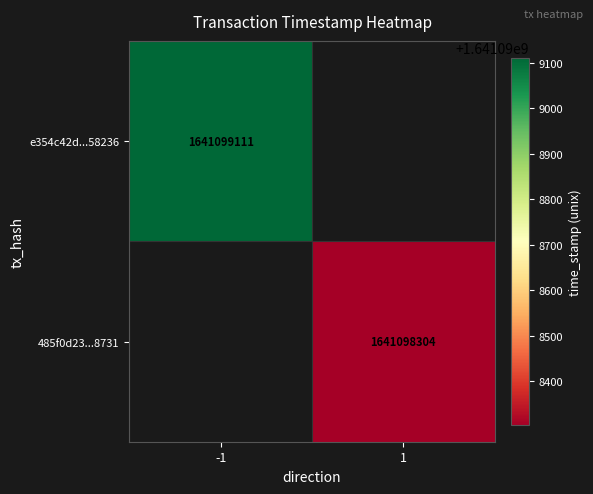

The value of e354c42d92c75e48fde8004dfc11842eb358236 at direction is -1. True or false?

False